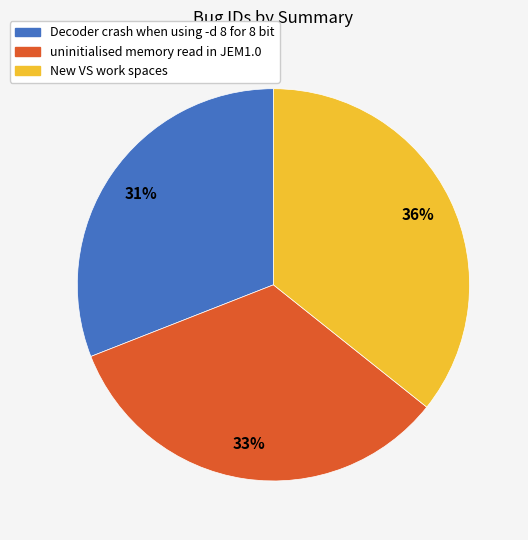

What is the smallest slice in the pie chart?

Decoder crash when using -d 8 for 8 bit